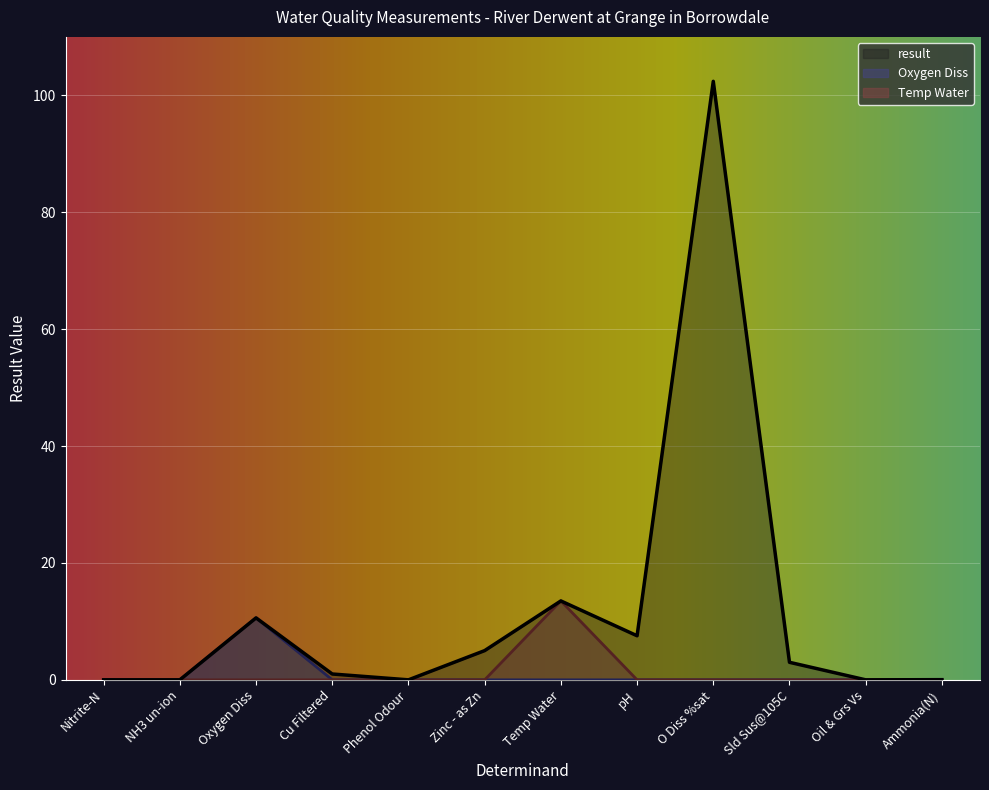

Reading left to right, what are all the values shown in this chart?

result: Nitrite-N=0.0	NH3 un-ion=0.0	Oxygen Diss=10.6	Cu Filtered=1.0	Phenol Odour=0.0	Zinc - as Zn=5.0	Temp Water=13.5	pH=7.5	O Diss %sat=102.4	Sld Sus@105C=3.0	Oil & Grs Vs=0.0	Ammonia(N)=0.0
Oxygen Diss: Nitrite-N=0.0	NH3 un-ion=0.0	Oxygen Diss=10.6	Cu Filtered=0.0	Phenol Odour=0.0	Zinc - as Zn=0.0	Temp Water=0.0	pH=0.0	O Diss %sat=0.0	Sld Sus@105C=0.0	Oil & Grs Vs=0.0	Ammonia(N)=0.0
Temp Water: Nitrite-N=0.0	NH3 un-ion=0.0	Oxygen Diss=0.0	Cu Filtered=0.0	Phenol Odour=0.0	Zinc - as Zn=0.0	Temp Water=13.5	pH=0.0	O Diss %sat=0.0	Sld Sus@105C=0.0	Oil & Grs Vs=0.0	Ammonia(N)=0.0